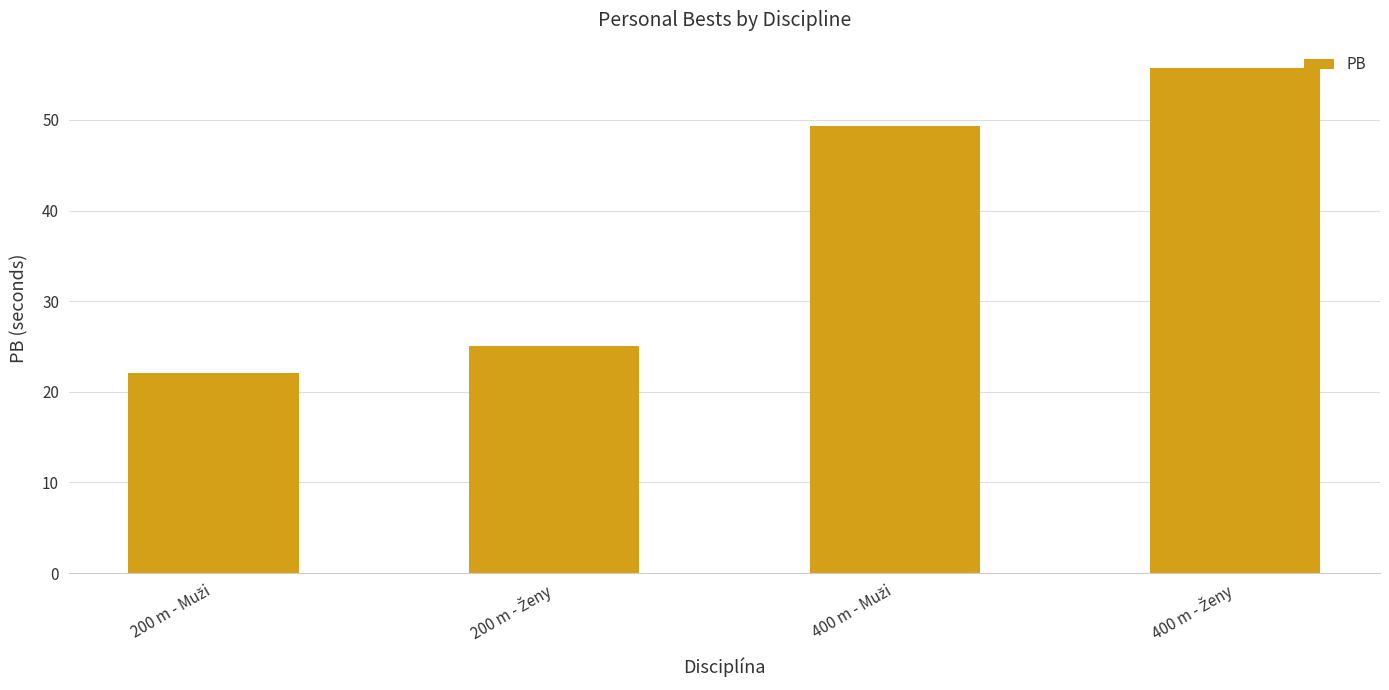

What is the greatest value displayed?

55.7